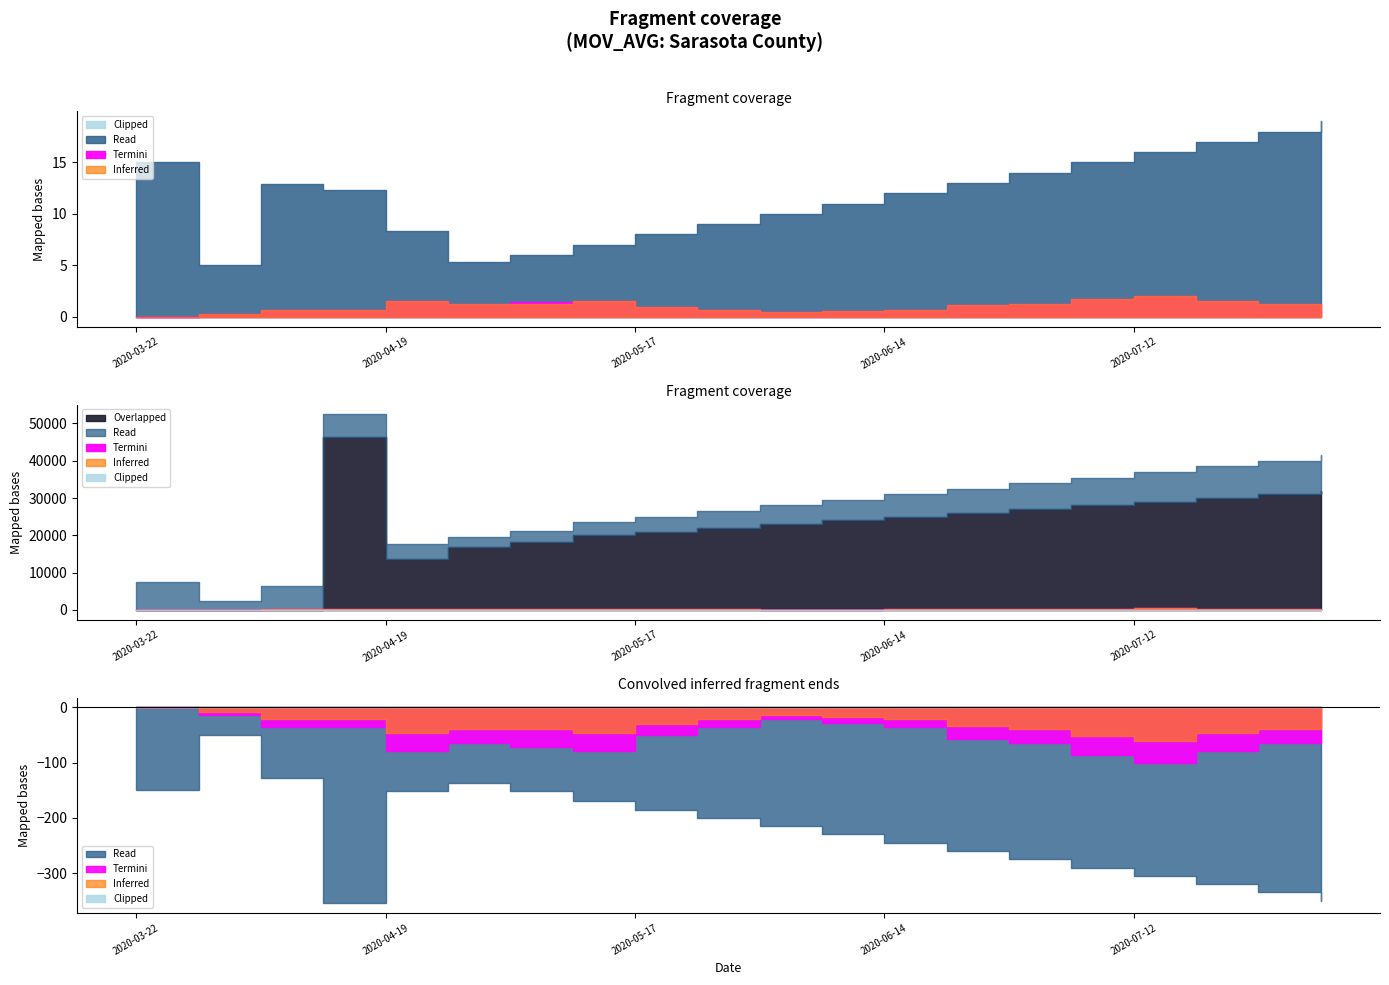

What is the approximate value of Termini at 2020-04-26?

1.3